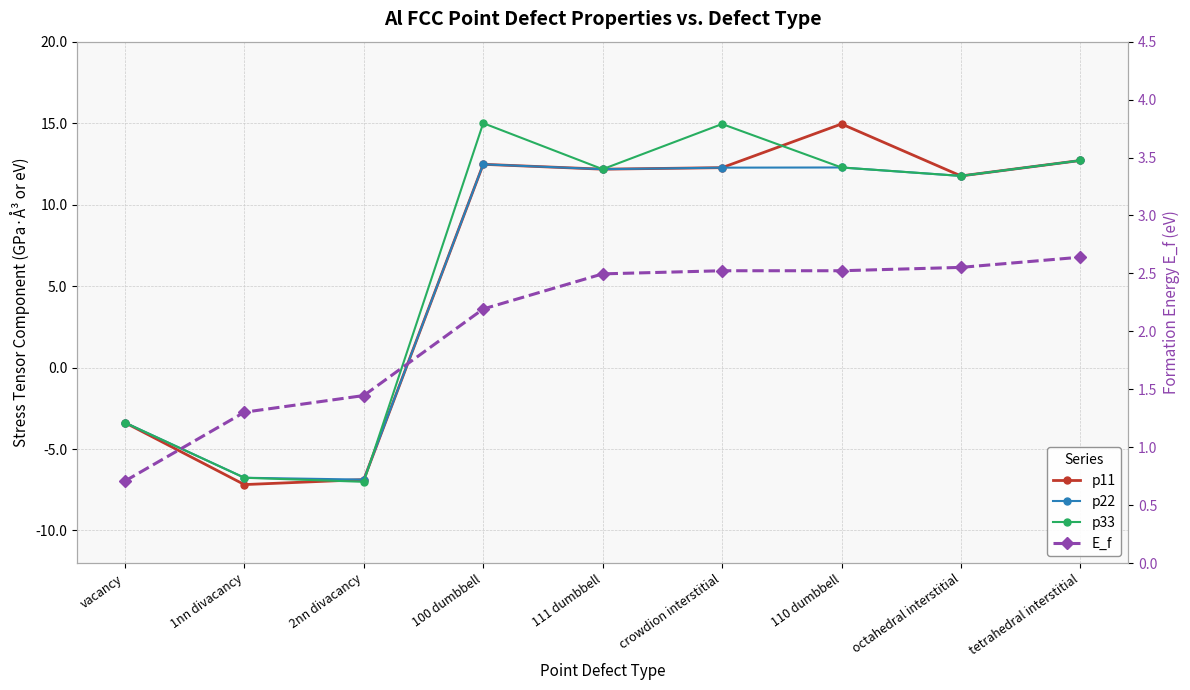

True or false: p11 has a value of 7.3 at 111 dumbbell.

False